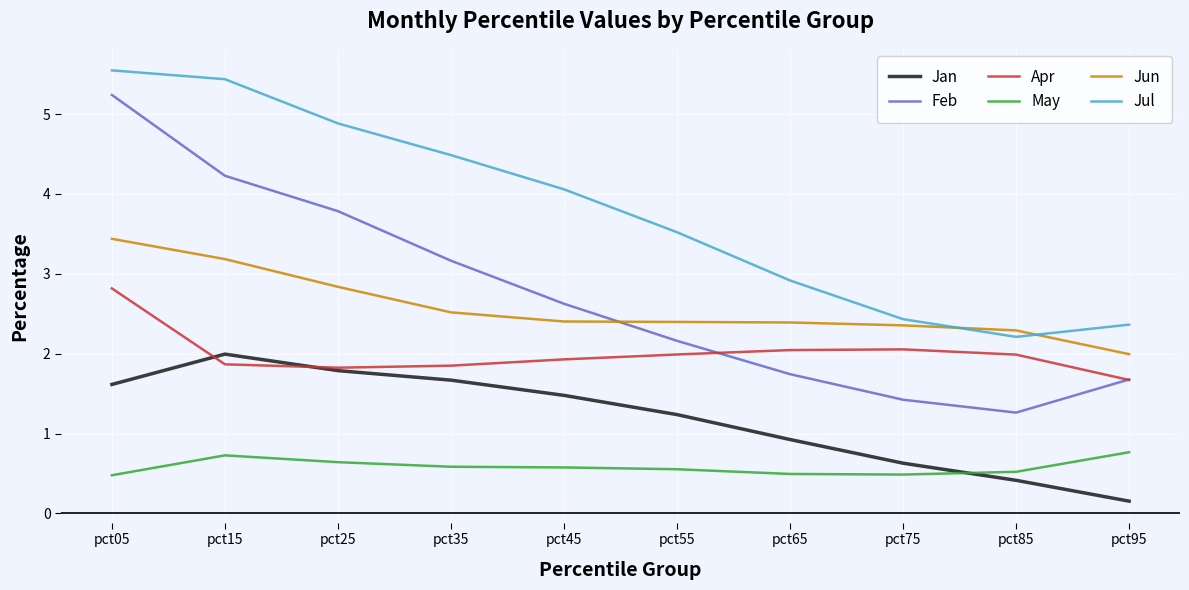

Where does the Feb series first go above 2?

pct05